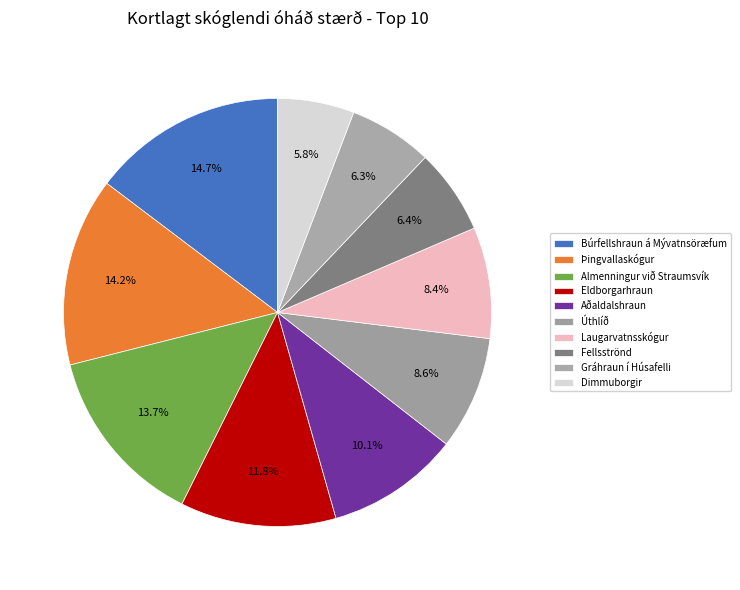

To the nearest percent, what is the difference between the largest and smallest slice percentages?

9%